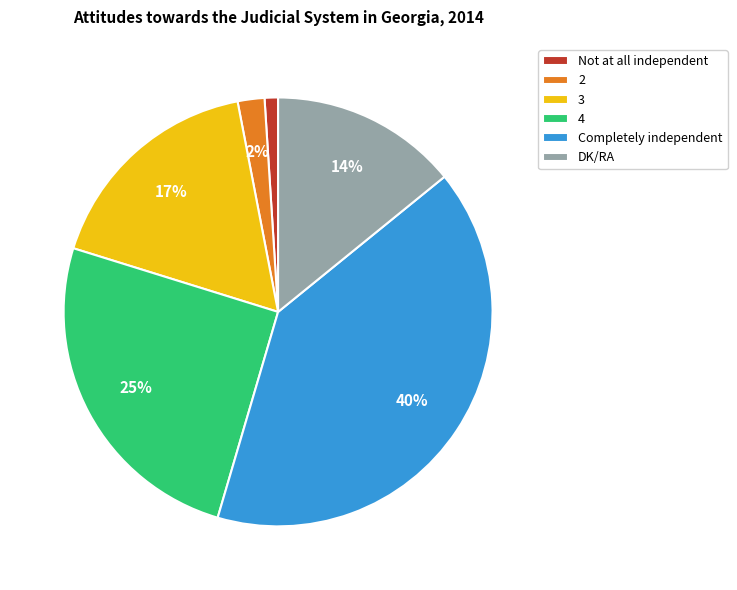

What is the smallest slice in the pie chart?

Not at all independent